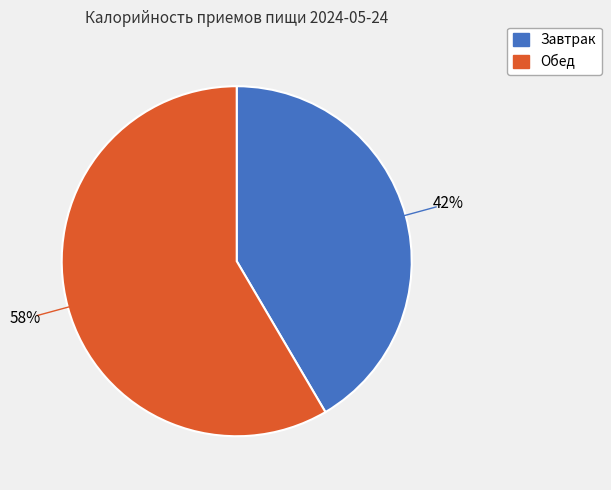

To the nearest percent, what portion does Завтрак represent?

42%